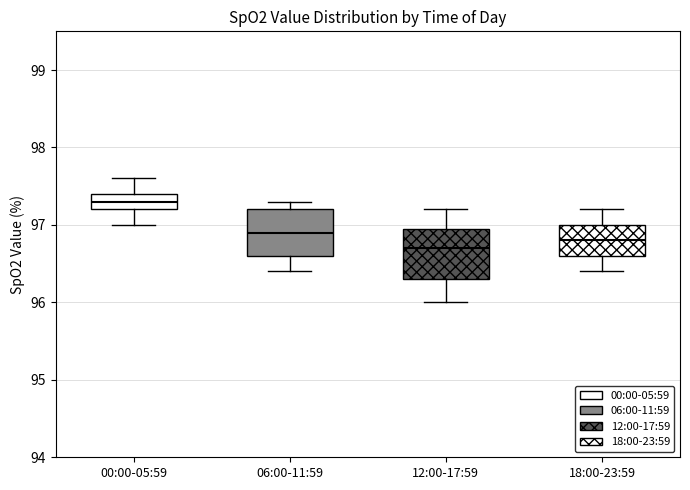

Reading left to right, read every box against the y-axis: the position of its median line, the range the box covers, and the ends of its whiskers. The values are not printed on the chart, so give them approximately, as read against the axis.

00:00-05:59: median 97.3, box 97.2 to 97.4, whiskers 97.0 to 97.6
06:00-11:59: median 96.9, box 96.6 to 97.2, whiskers 96.4 to 97.3
12:00-17:59: median 96.7, box 96.3 to 97.0, whiskers 96.0 to 97.2
18:00-23:59: median 96.8, box 96.6 to 97.0, whiskers 96.4 to 97.2